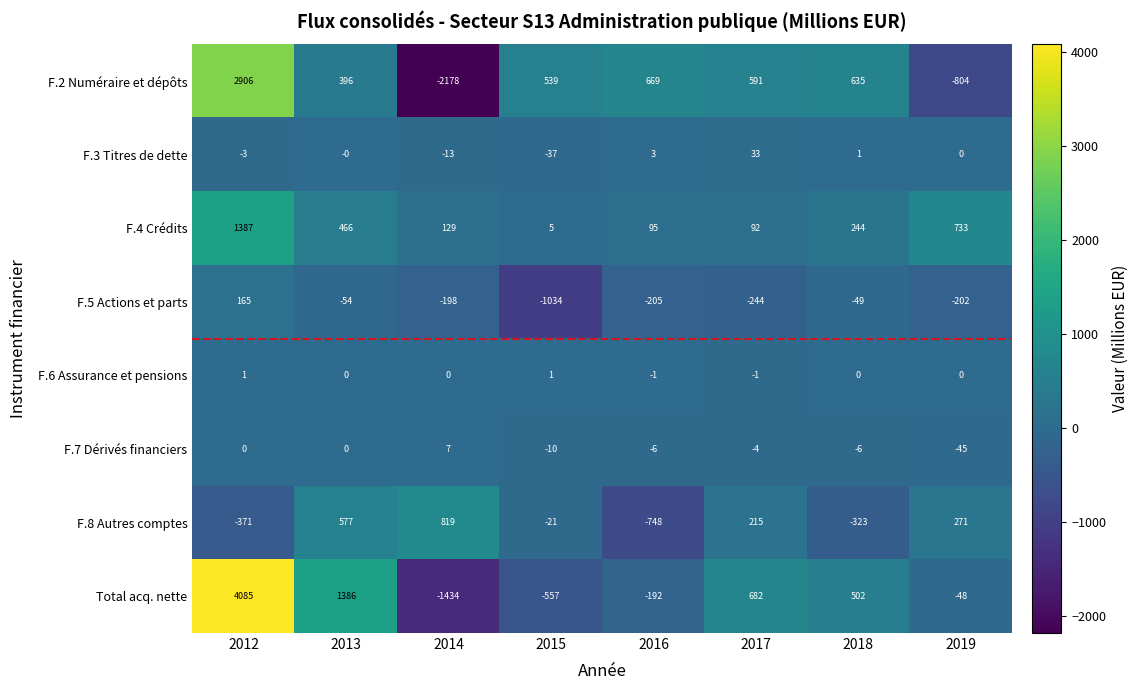

Which series has the largest range (max minus min)?

Total acq. nette